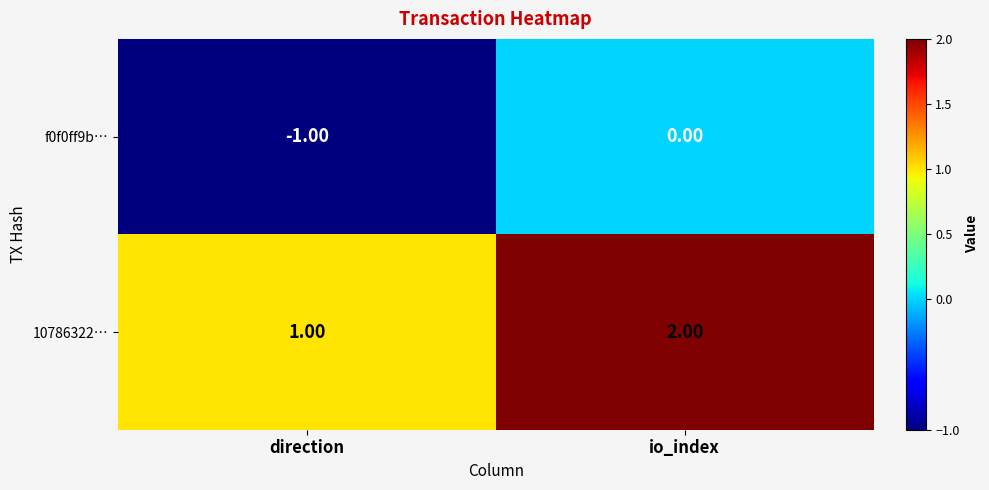

Rank the series by their average value, from highest to lowest.

10786322…, f0f0ff9b…